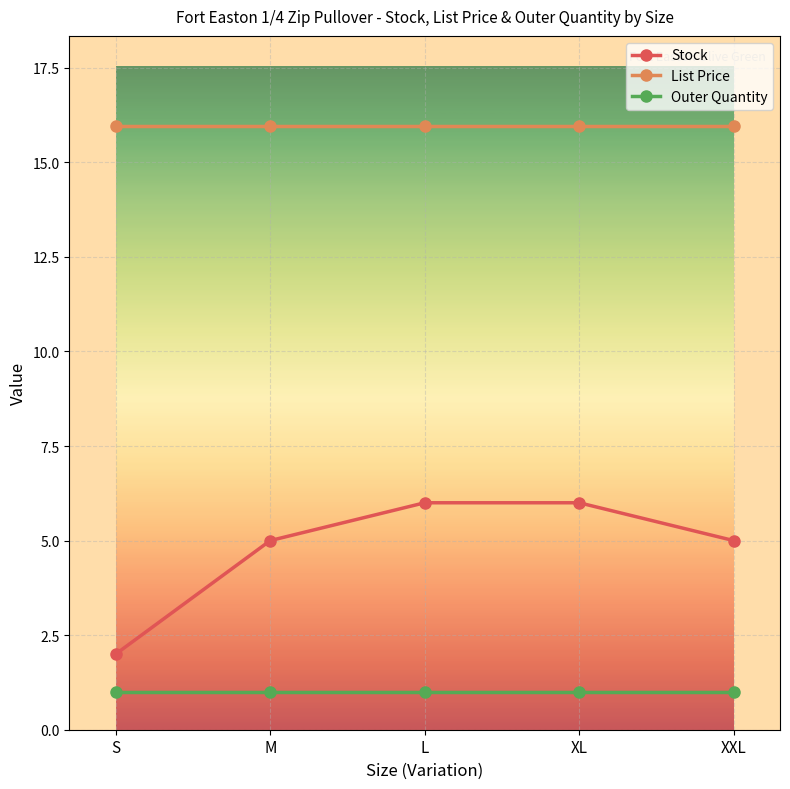

How many lines are shown in the chart?

3